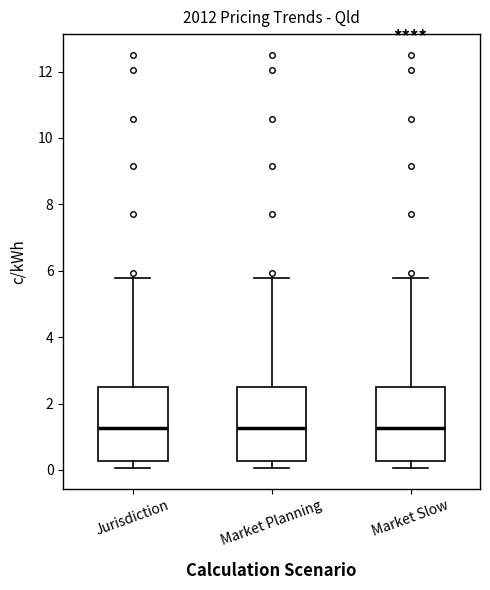

Where does the median line of the box for Market Slow sit on the y-axis? The values are not printed on the chart, so give them approximately, as read against the axis.

1.2